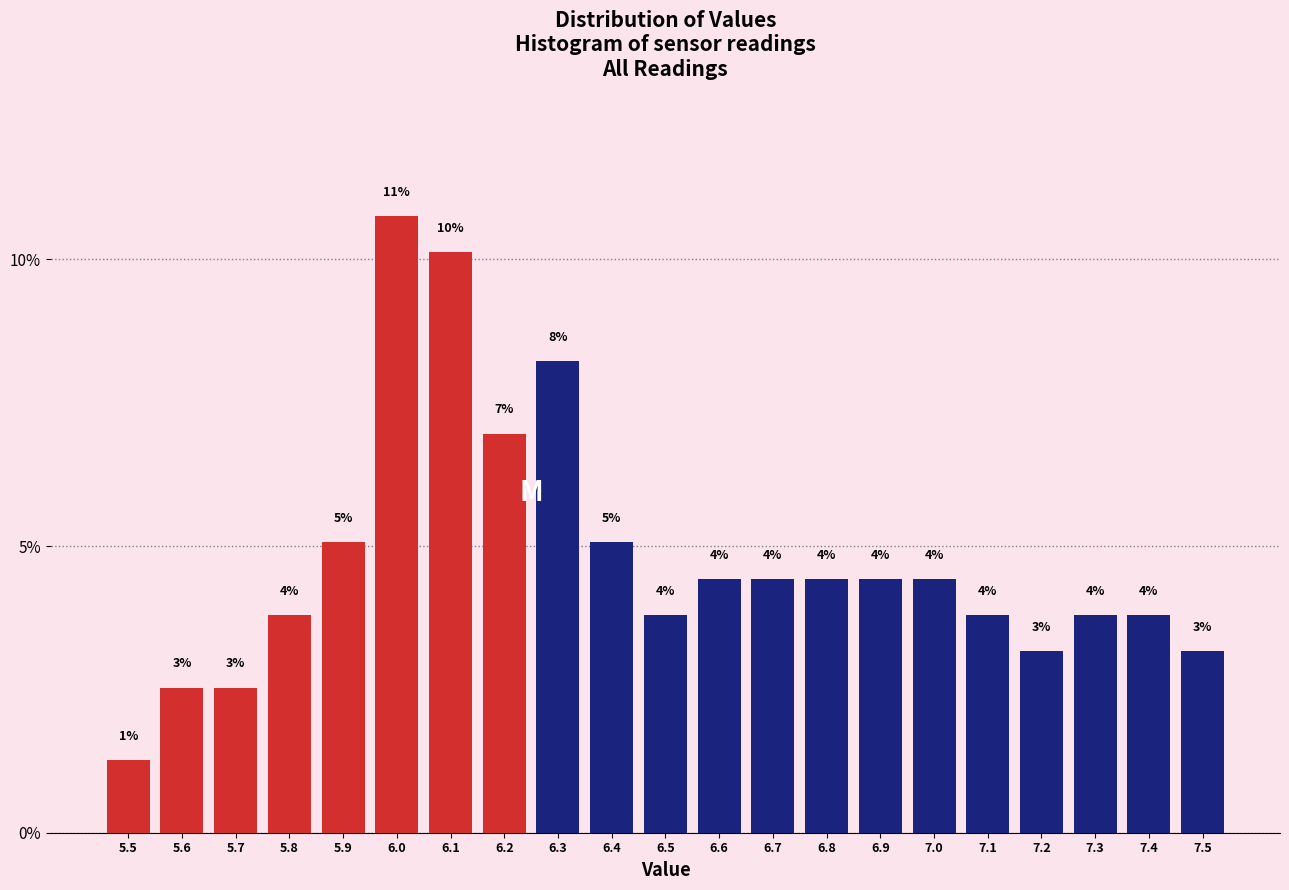

Are the bars horizontal?

No